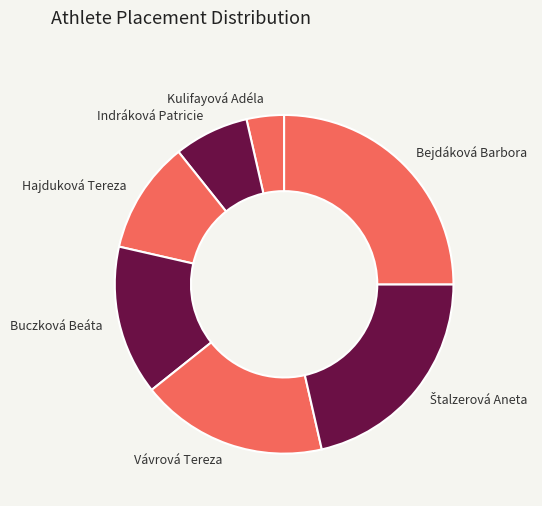

Is Kulifayová Adéla the majority of the pie?

No